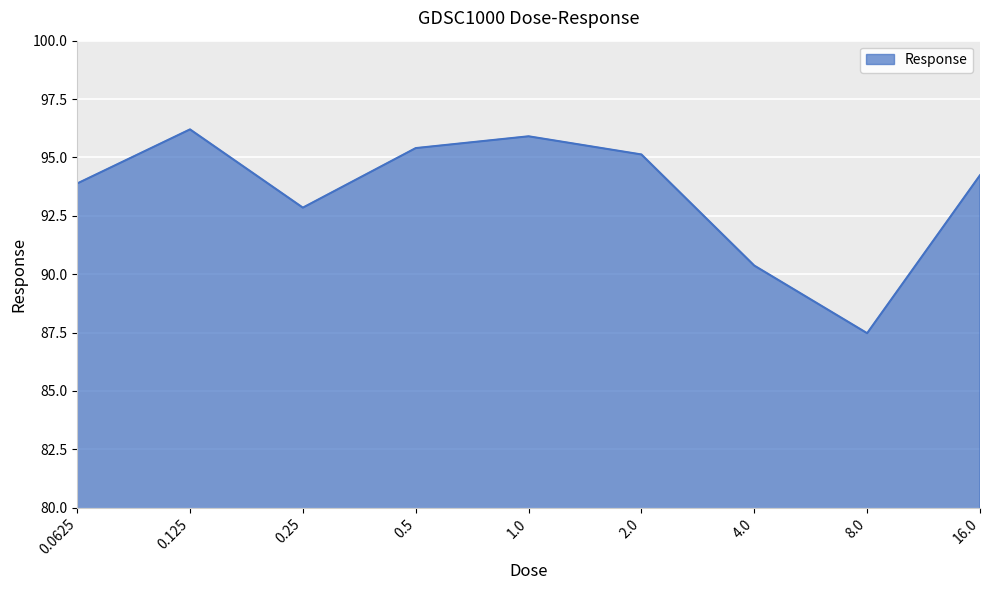

Between 16.0 and 1.0, which is larger?

1.0